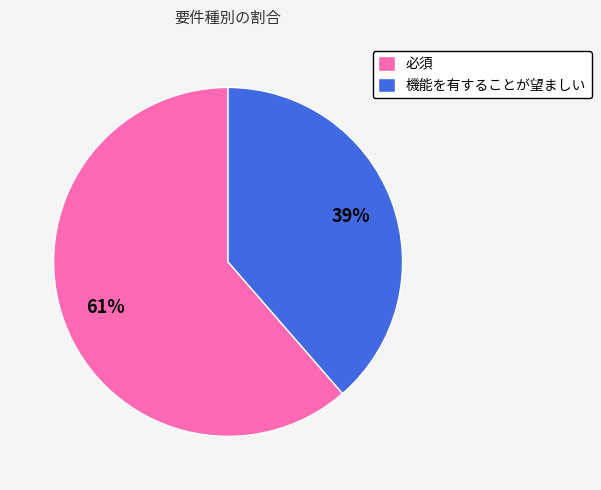

What is the smallest slice in the pie chart?

機能を有することが望ましい